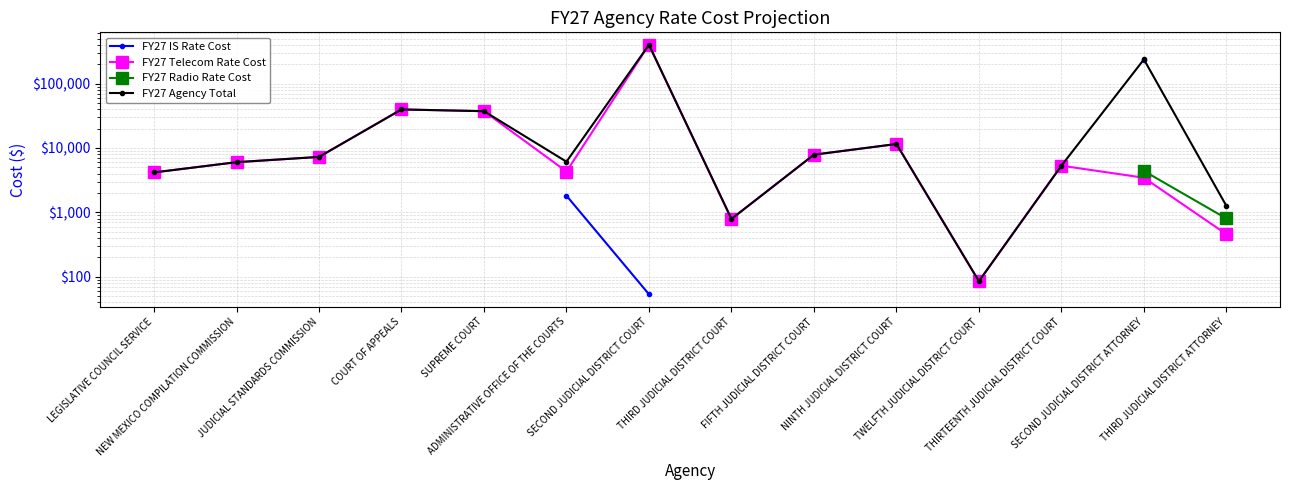

What is the approximate value of FY27 Agency Total at SECOND JUDICIAL DISTRICT COURT?

400084.6